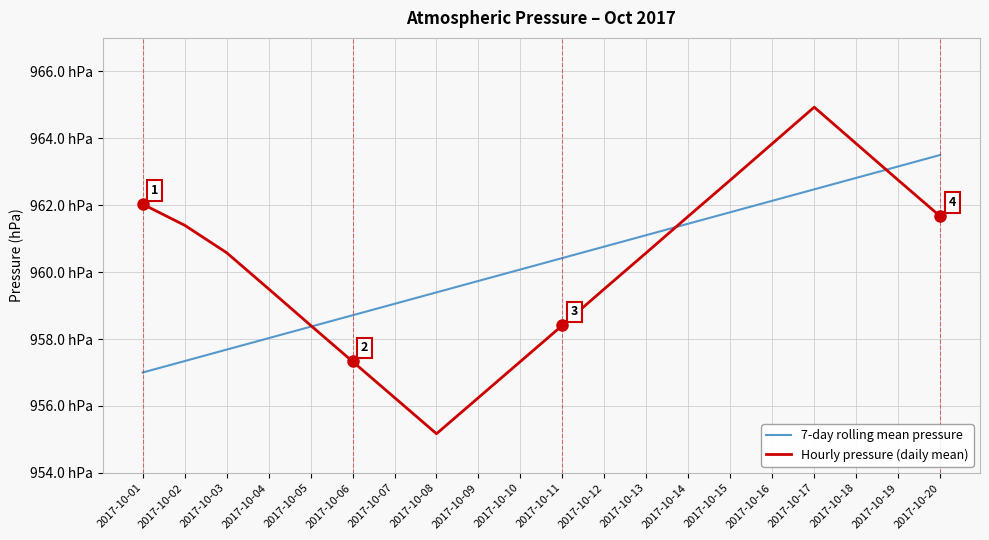

What is the difference between the highest and lowest values at 2017-10-02?

4.1